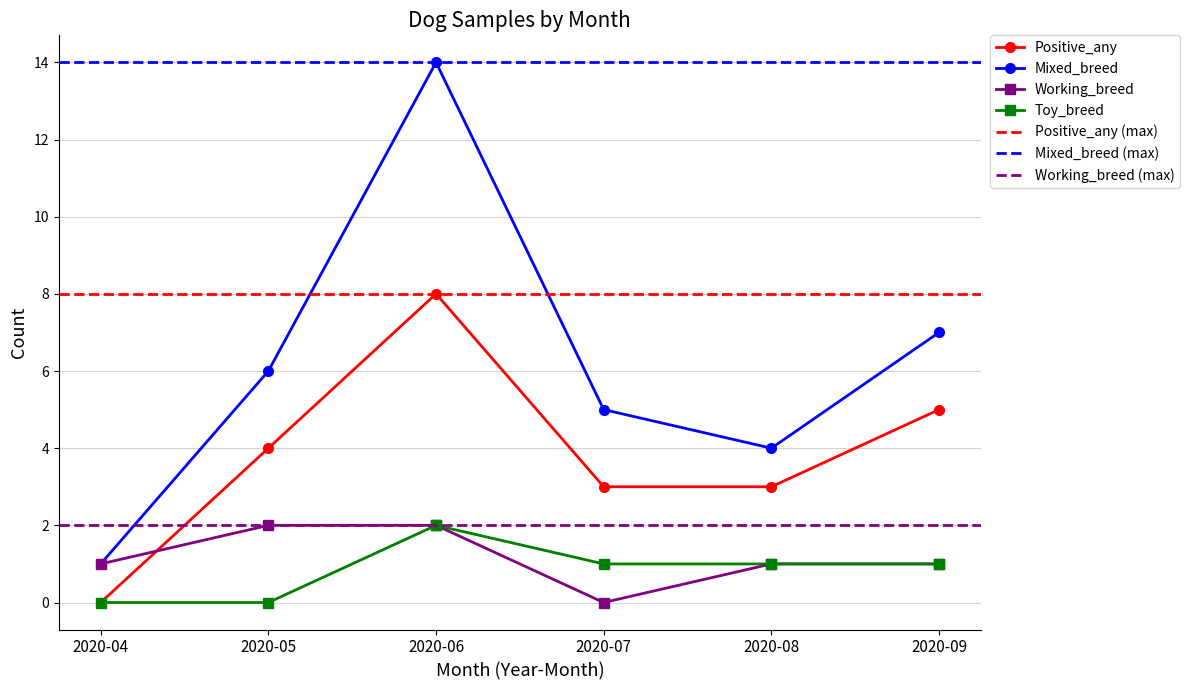

How many lines are shown in the chart?

4